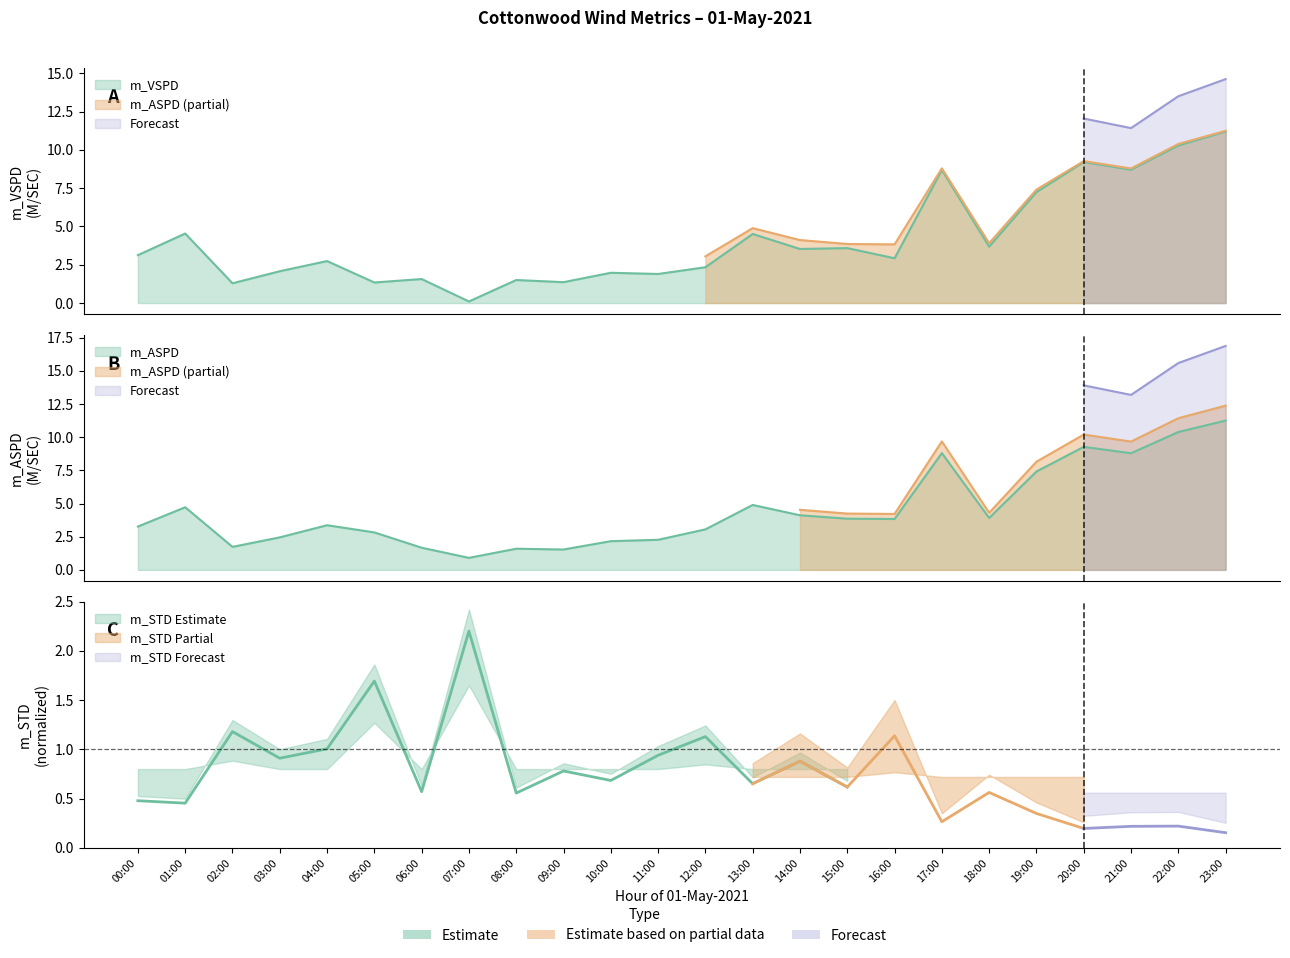

Rank the series at 16:00 from lowest to highest value.

m_VSPD, m_ASPD